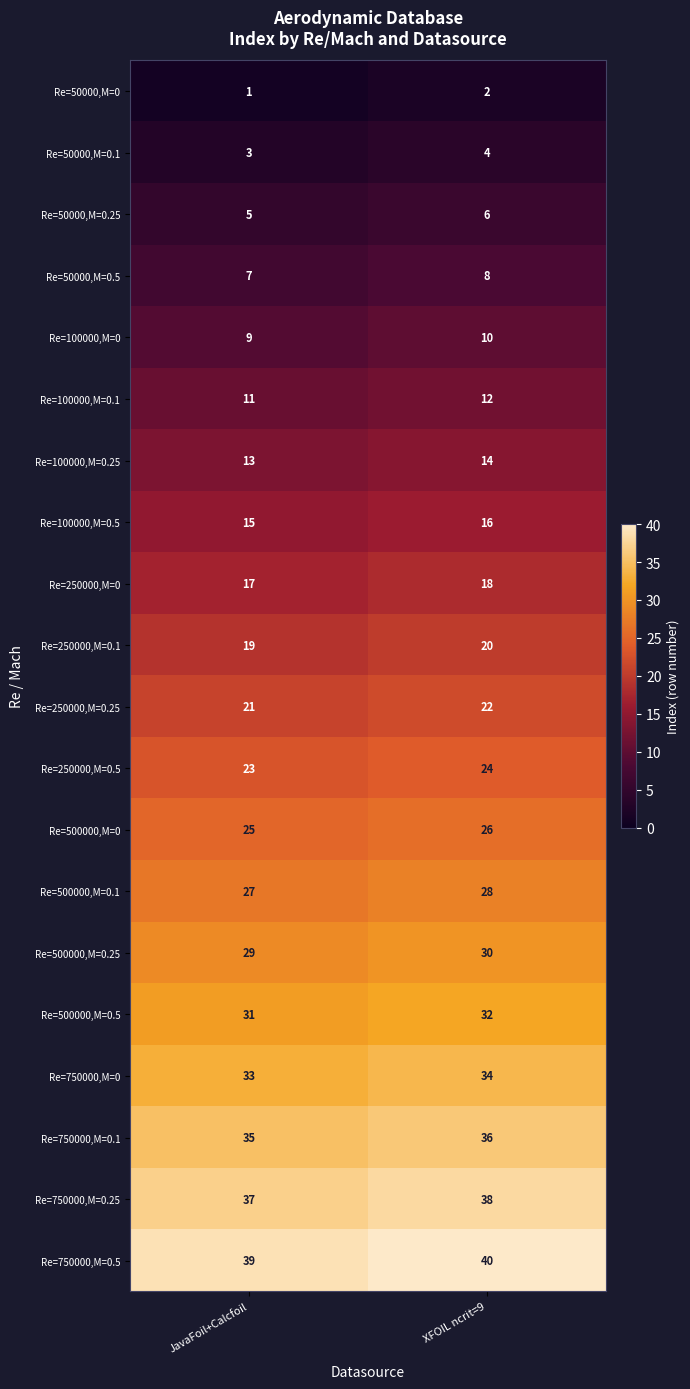

At which category is the sum across all series the highest?

XFOIL ncrit=9